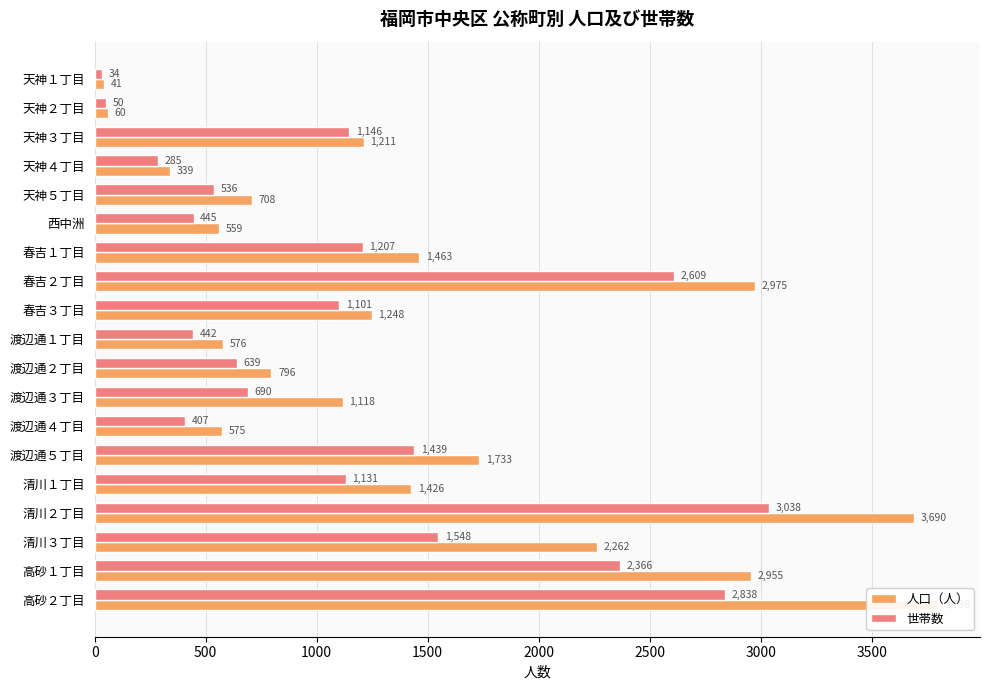

At how many categories does at least one series exceed 200?

17